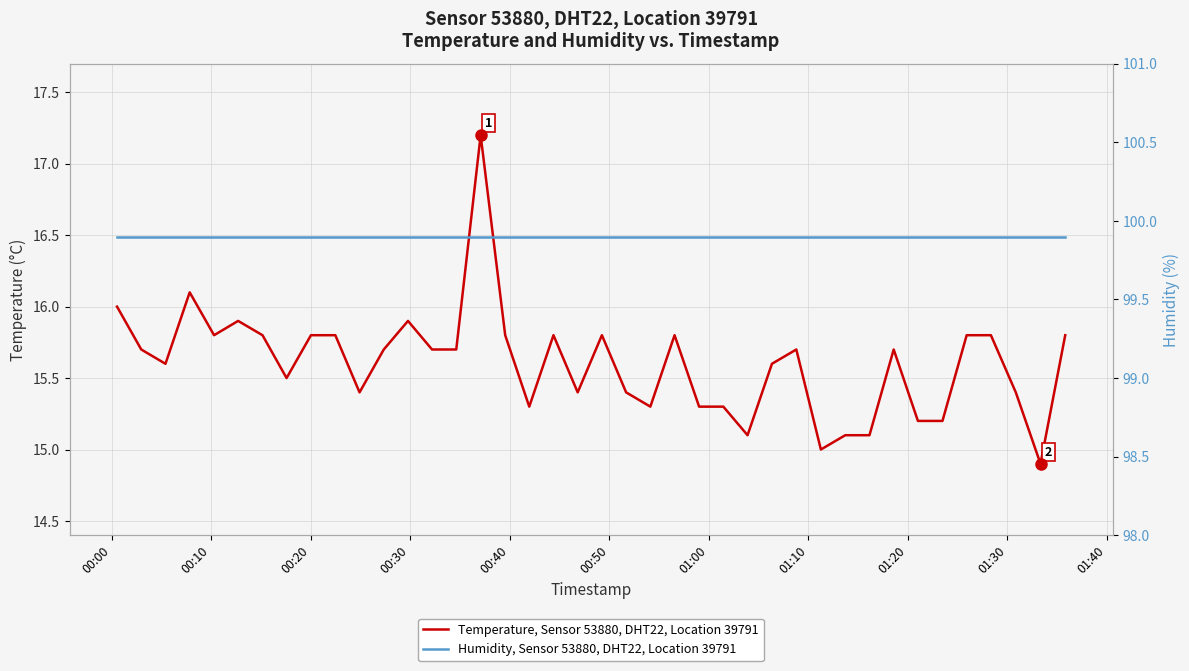

List the series in order of their peak value, lowest first.

Temperature, Sensor 53880, DHT22, Location 39791, Humidity, Sensor 53880, DHT22, Location 39791